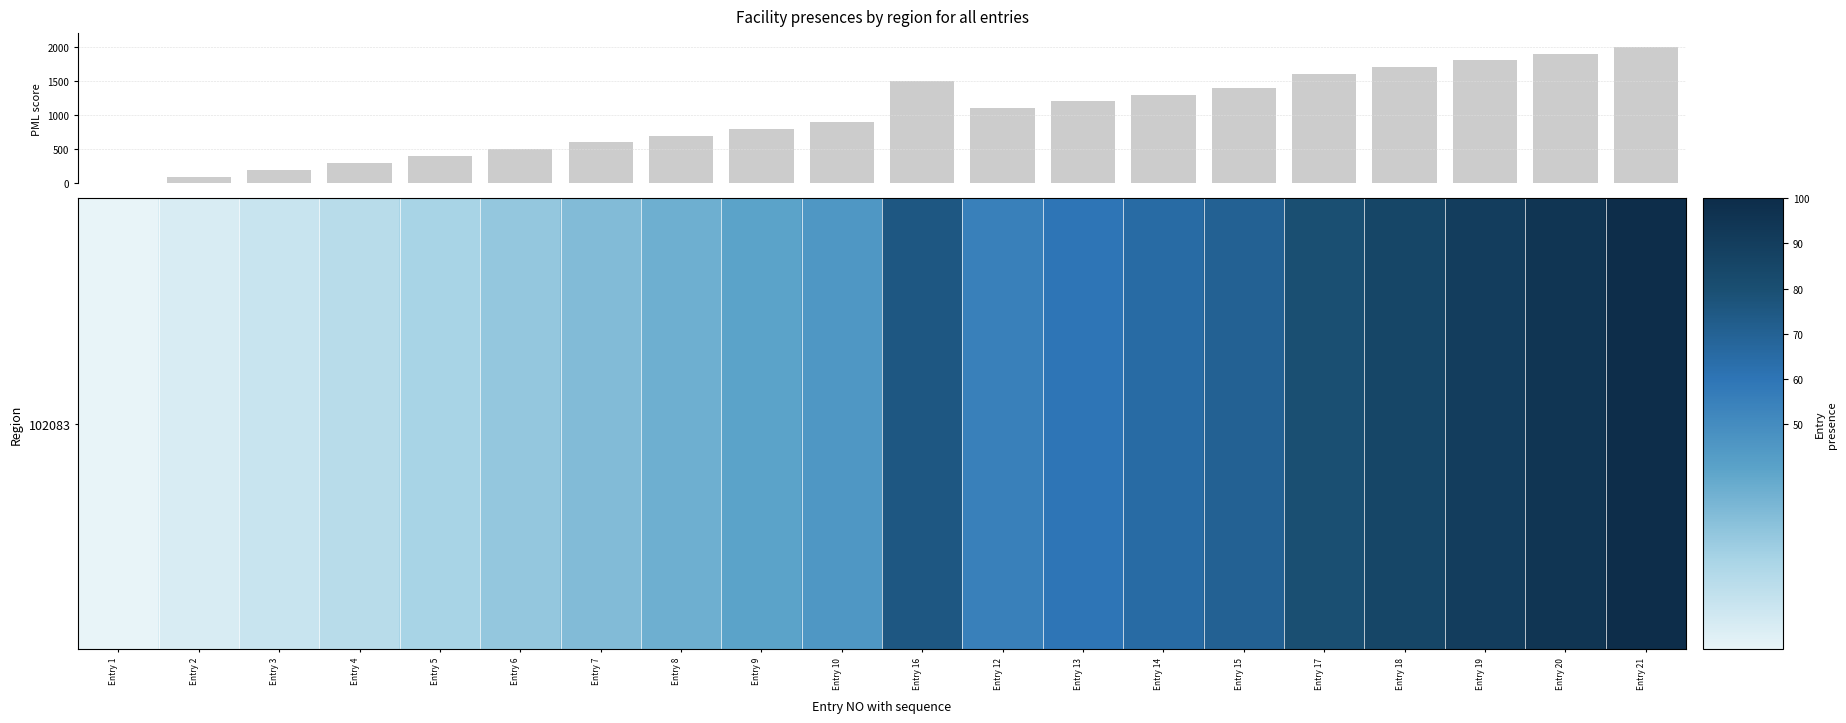

What is the maximum value shown in the chart?

2000